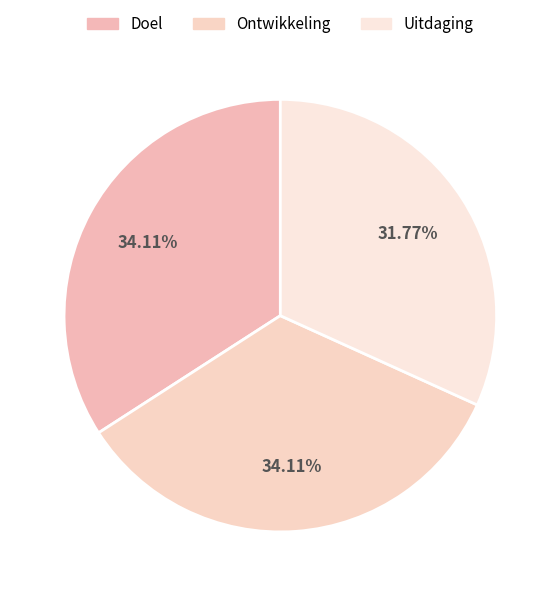

Does Doel represent more than half of the total?

No